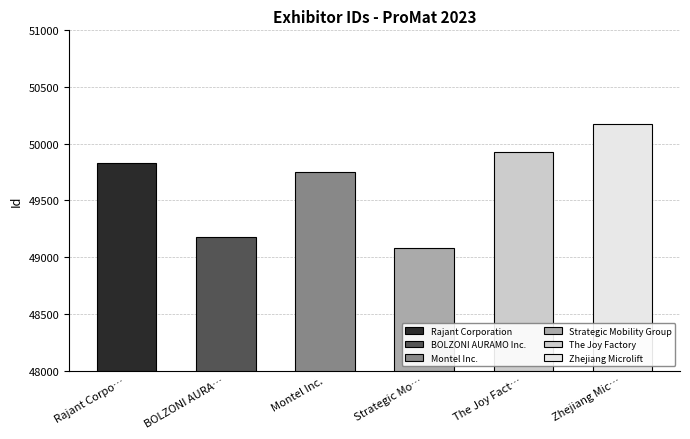

What is the change in value from Rajant Corporation to Montel Inc.?

-82